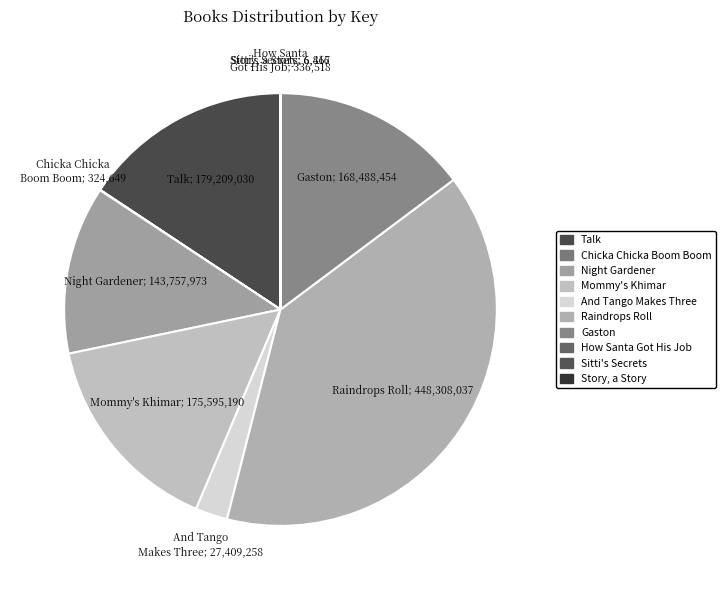

To the nearest percent, what is the average slice percentage?

10%